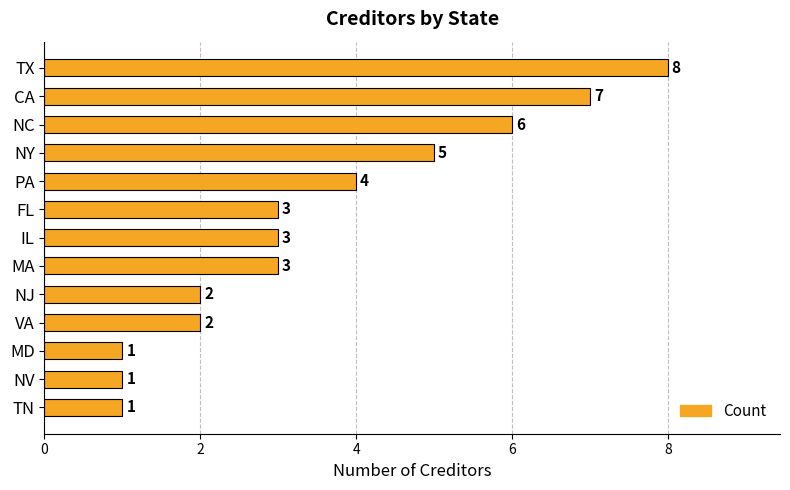

How many bars are there in total?

13